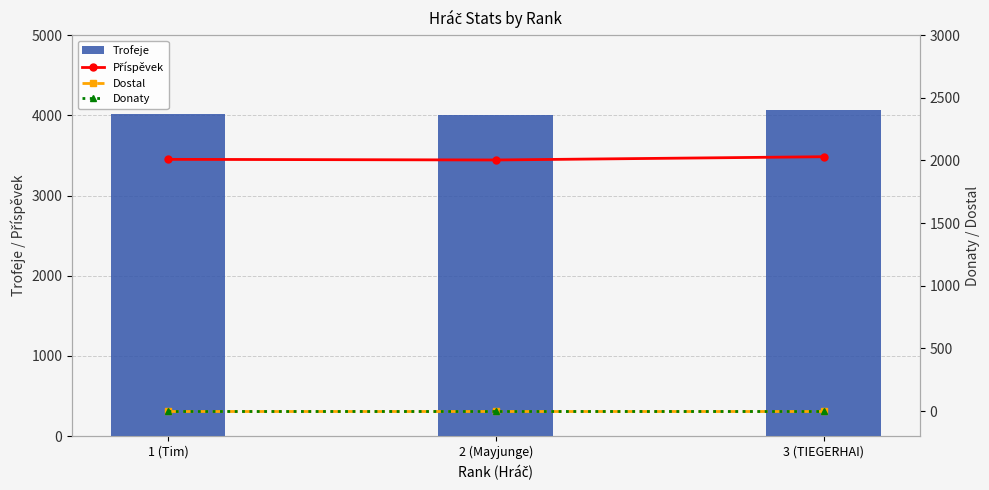

Is the value of Donaty at 3 (TIEGERHAI) greater than the value of Dostal at 3 (TIEGERHAI)?

No